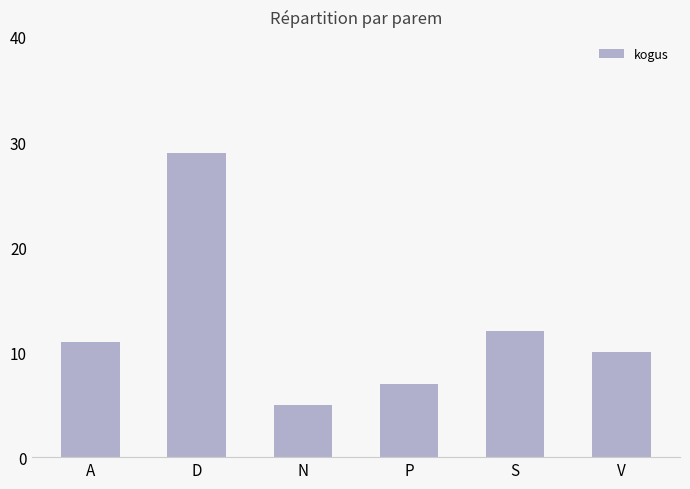

What is the value of the 5th bar from the left?

12